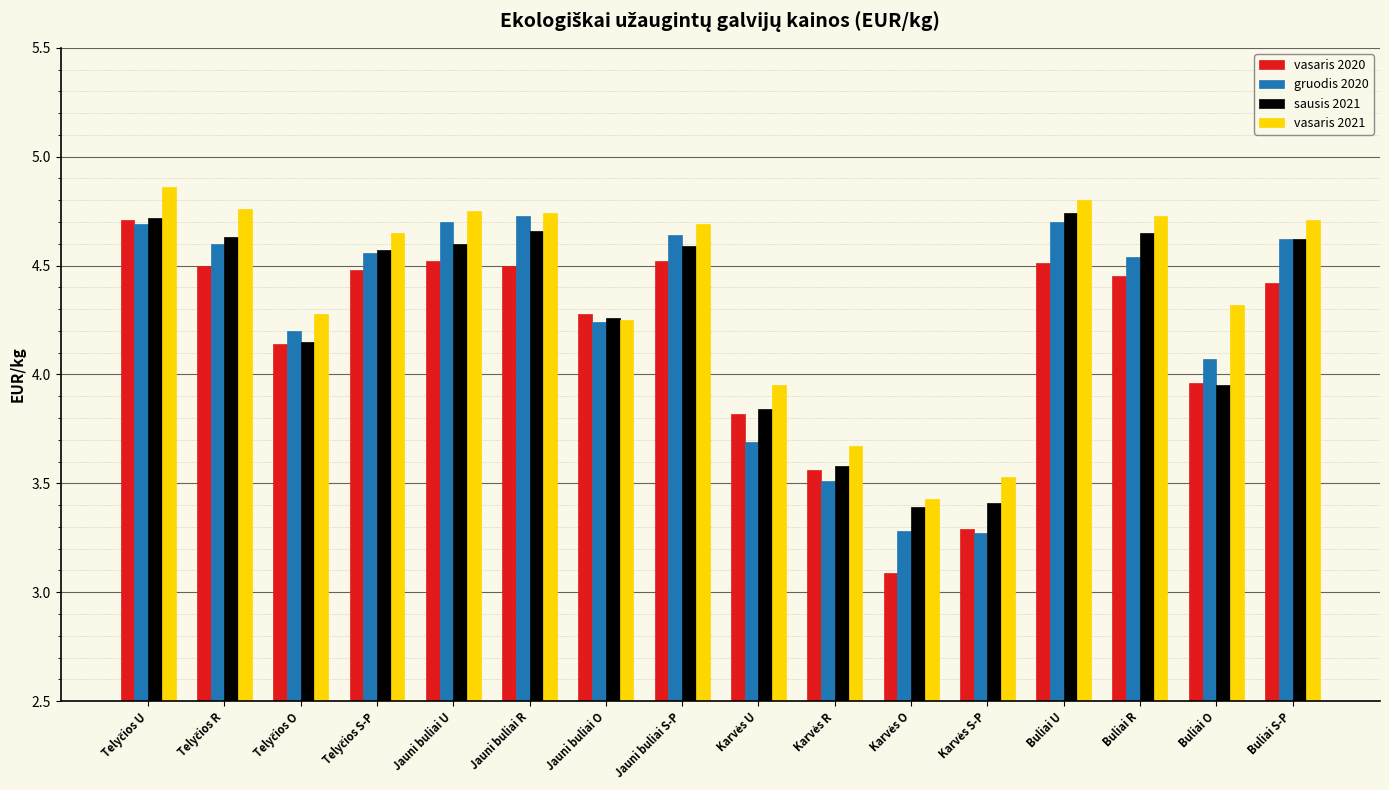

What position from the right is Jauni buliai R?

11